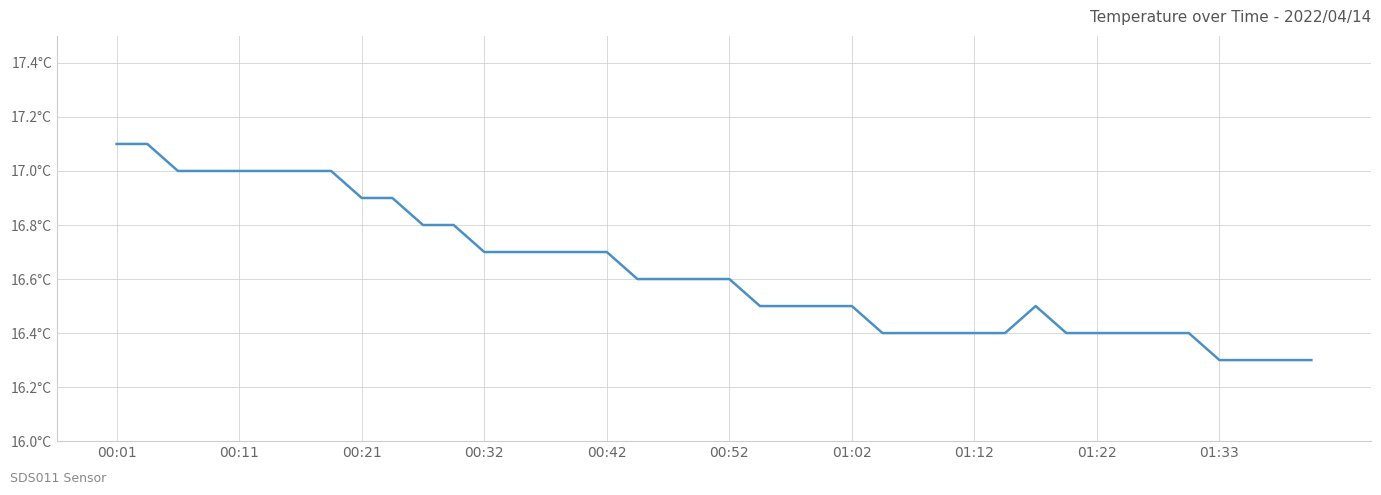

Reading left to right, list all the values displayed in this chart.

17.1	17.1	17.0	17.0	17.0	17.0	17.0	17.0	16.9	16.9	16.8	16.8	16.7	16.7	16.7	16.7	16.7	16.6	16.6	16.6	16.6	16.5	16.5	16.5	16.5	16.4	16.4	16.4	16.4	16.4	16.5	16.4	16.4	16.4	16.4	16.4	16.3	16.3	16.3	16.3